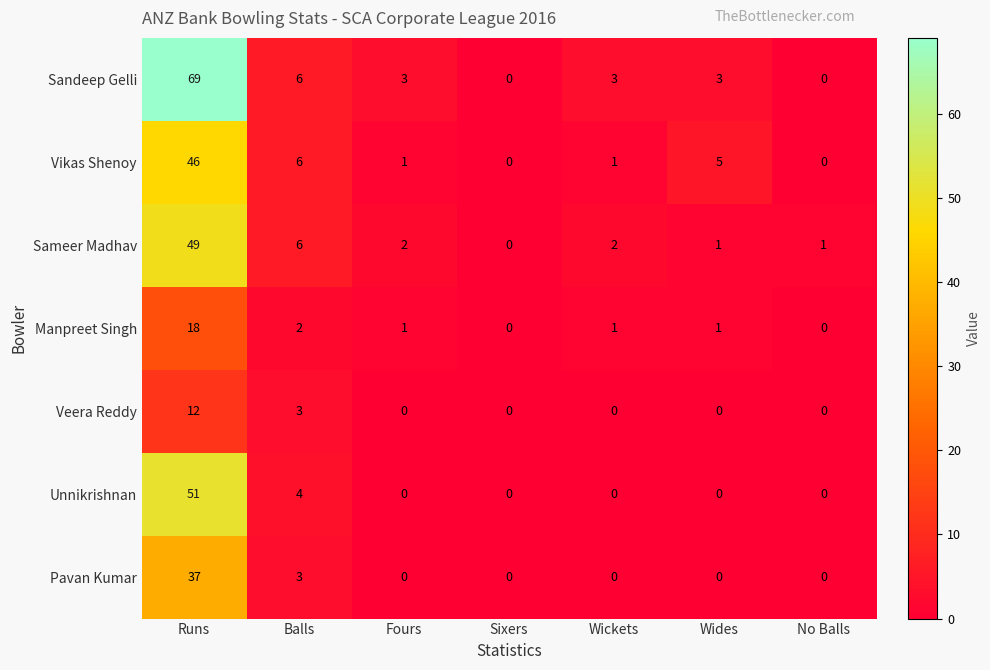

The Manpreet Singh series shows 12 at No Balls. True or false?

False